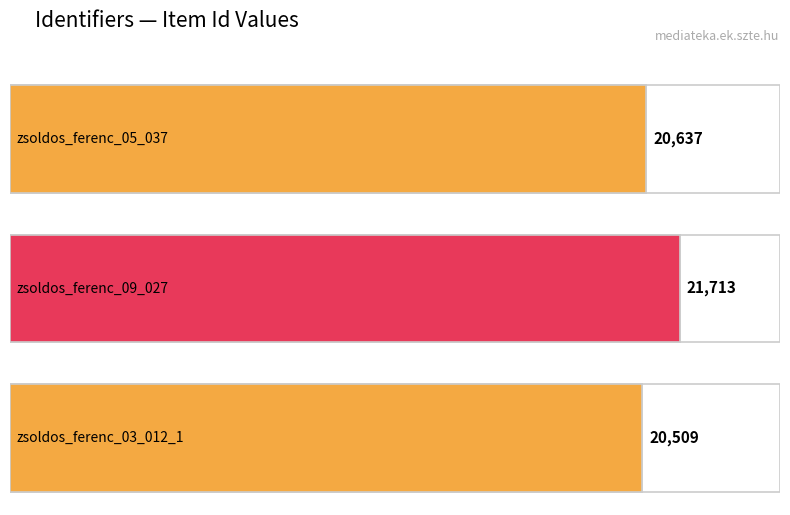

What is the greatest value displayed?

21713